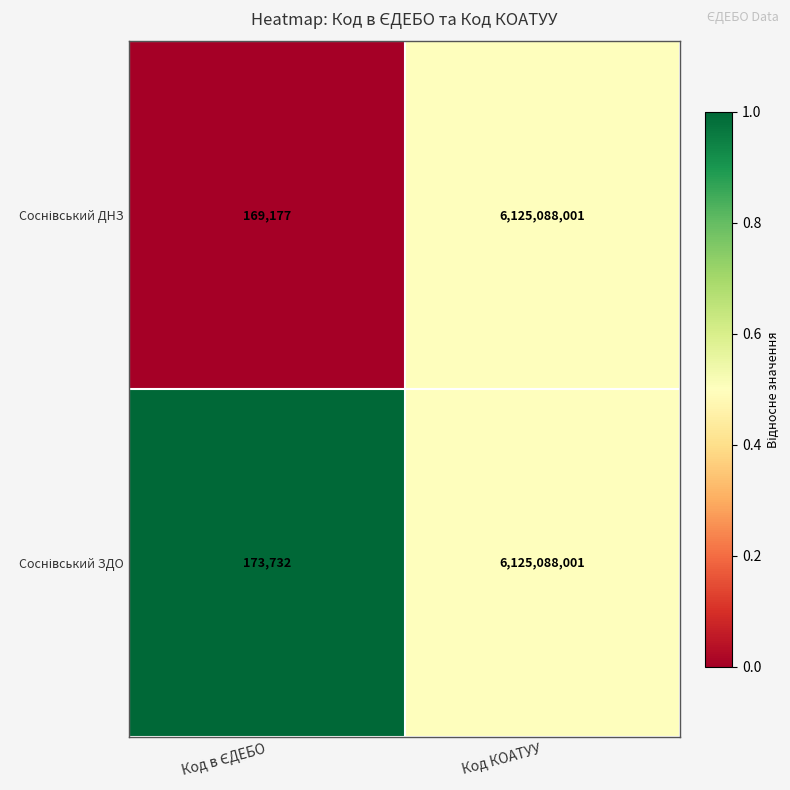

What is the total value across all series at Код КОАТУУ?

12250176002